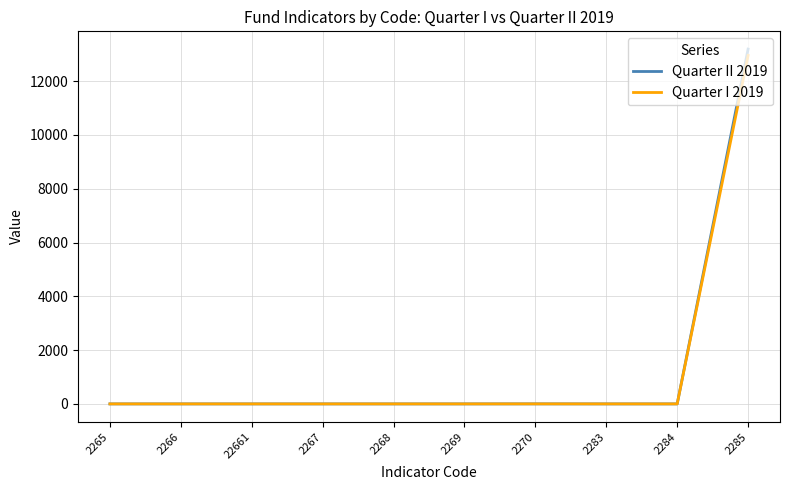

Which series has the largest range (max minus min)?

Quarter II 2019